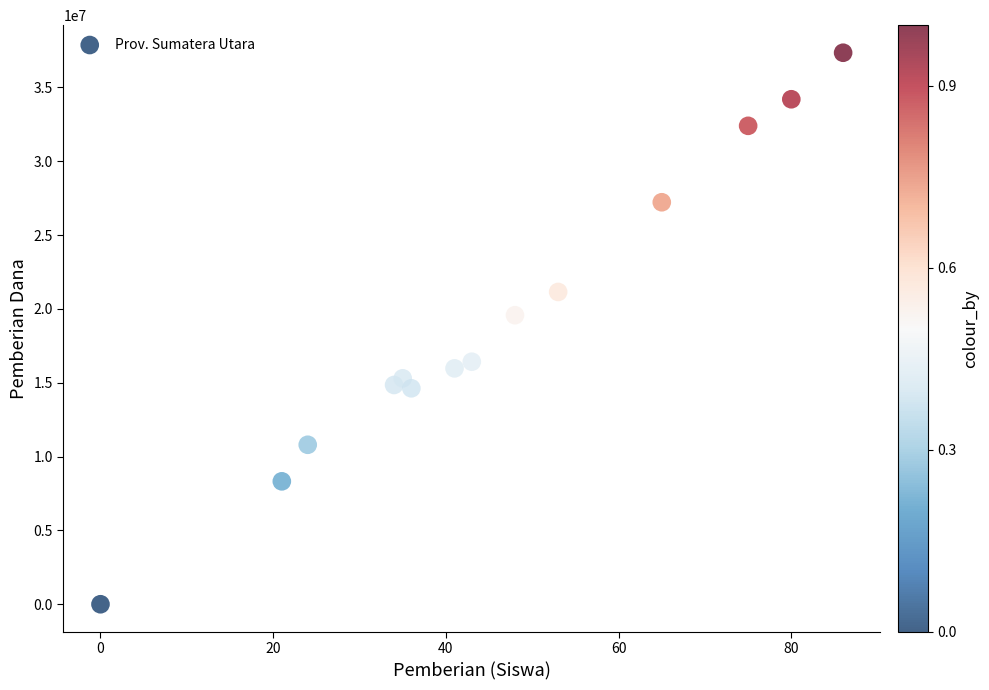

What Y value in the scatter plot is closest to 18675000?

19575000